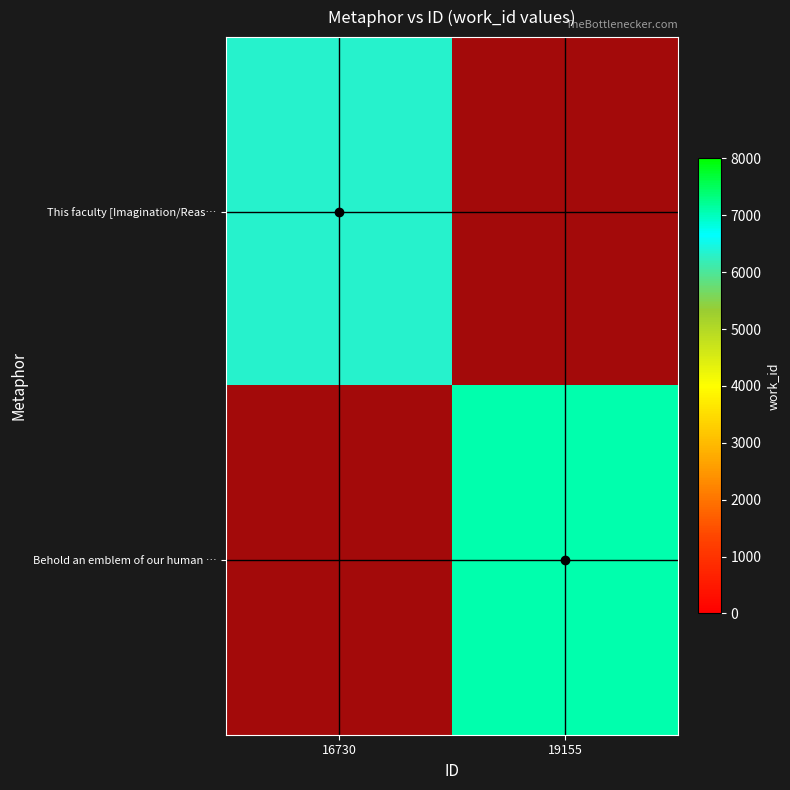

How many values in Behold an emblem of our human … are above zero?

1